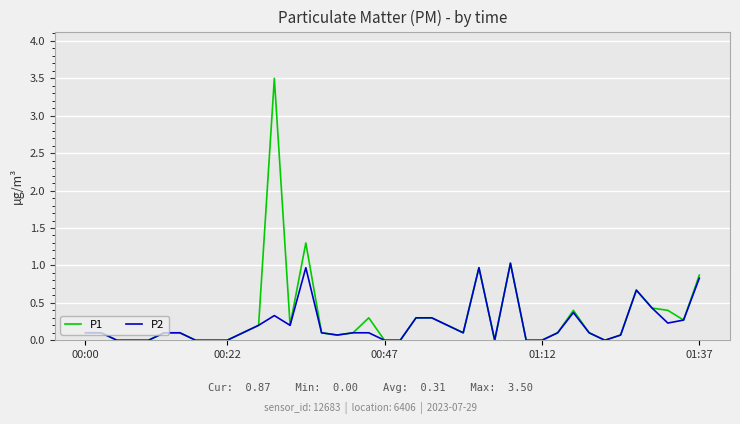

What is the highest value of the P1 series?

3.5